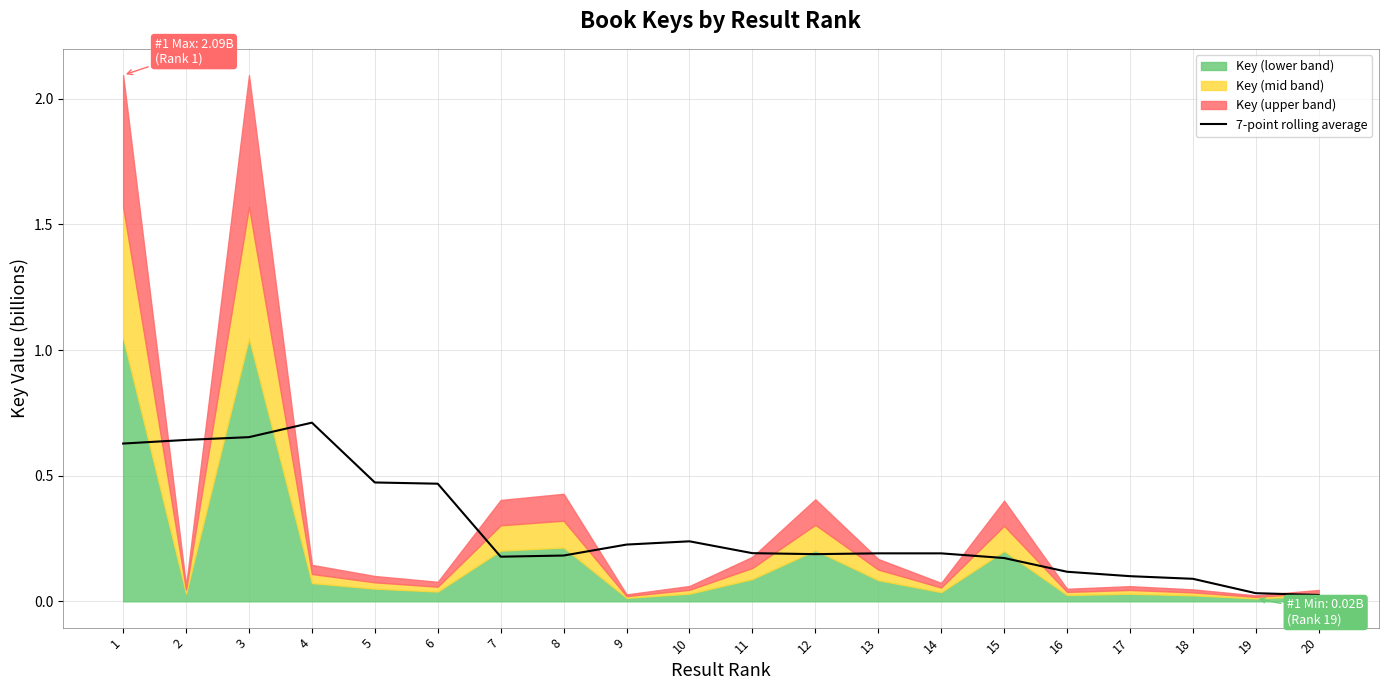

Reading right to left, list all the values displayed in this chart.

20=0.0	19=0.0	18=0.1	17=0.1	16=0.1	15=0.2	14=0.2	13=0.2	12=0.2	11=0.2	10=0.2	9=0.2	8=0.2	7=0.2	6=0.5	5=0.5	4=0.7	3=0.7	2=0.6	1=0.6